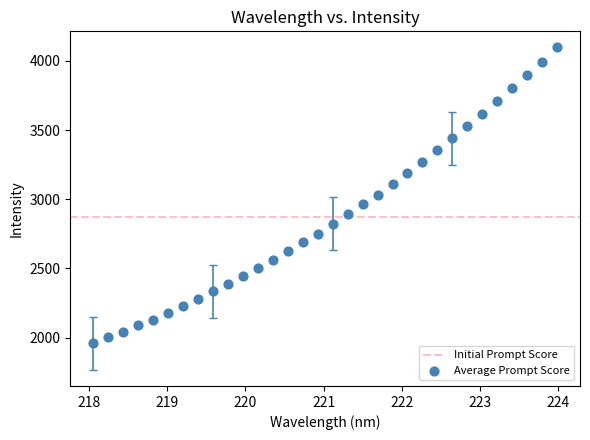

What is the range of Y values (max minus min)?

2139.3